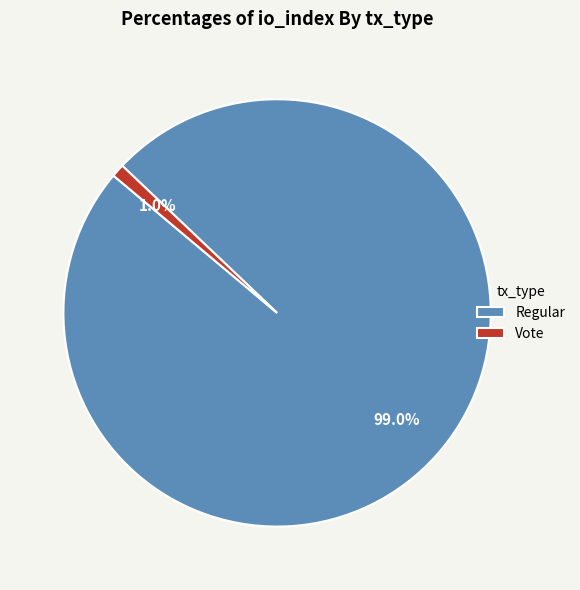

To the nearest percent, what is the difference between the Regular and Vote slice percentages?

98%